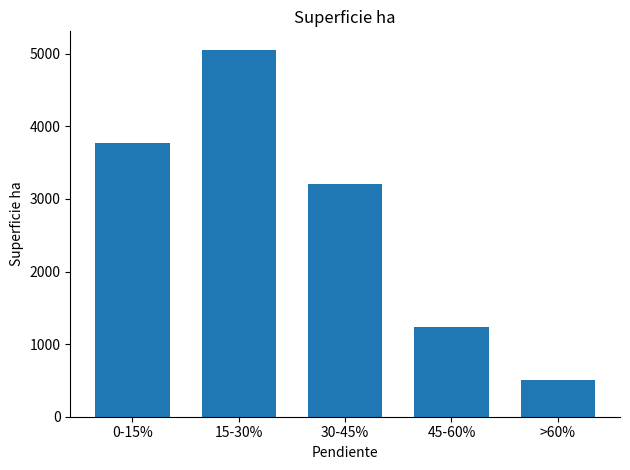

What is the average value?

2756.6